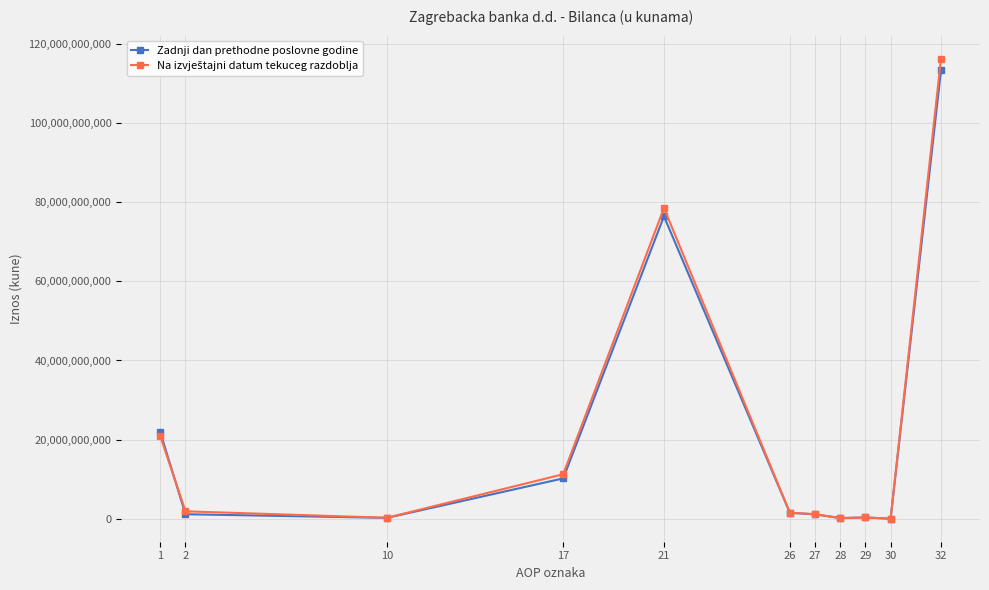

How many series are shown in this chart?

2